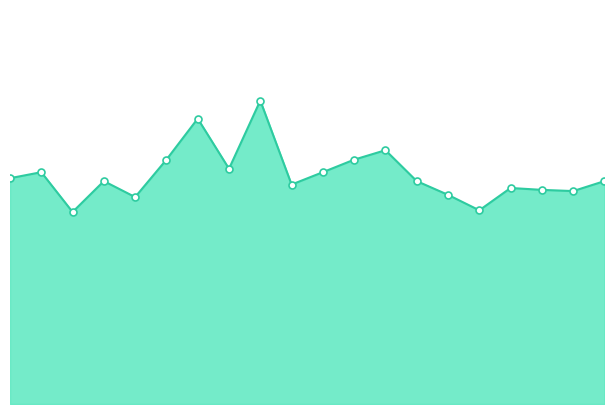

Rank the categories by value from lowest to highest.

00:56, 06:47, 01:50, 06:20, 08:08, 07:41, 07:14, 04:05, 01:23, 05:53, 08:35, 00:01, 00:29, 04:32, 03:11, 02:17, 04:59, 05:26, 02:44, 03:38